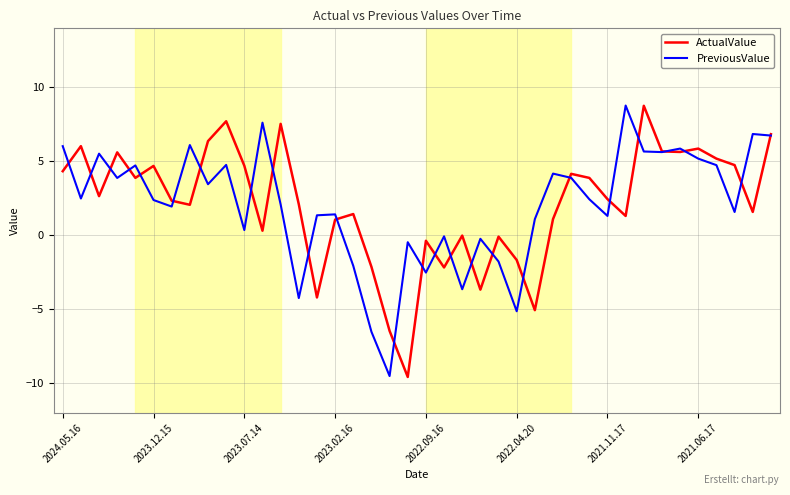

What is the minimum value for PreviousValue?

-9.5